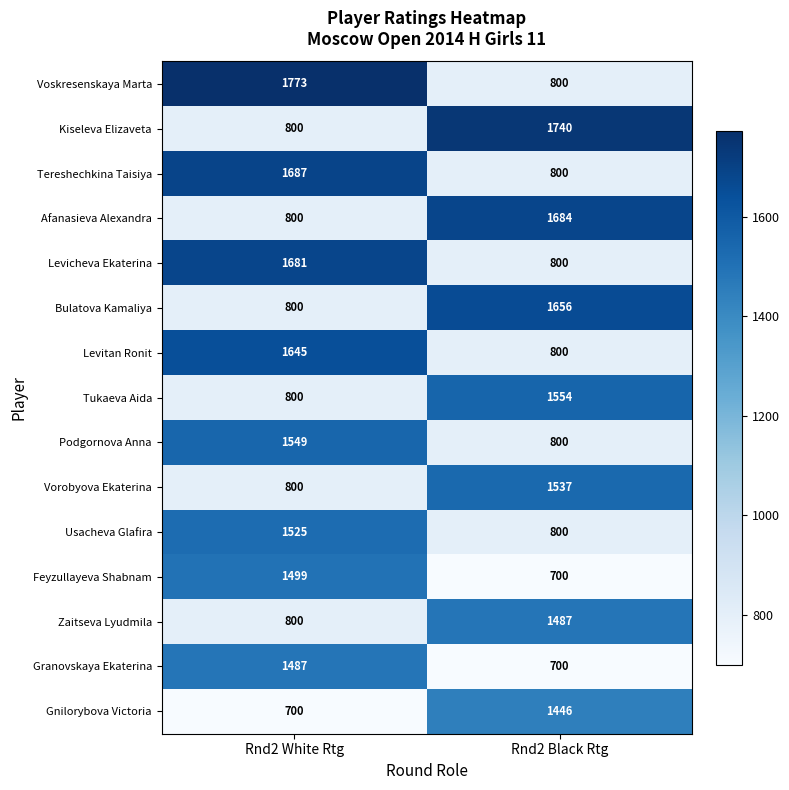

Rank the categories by Kiseleva Elizaveta value from highest to lowest.

Rnd2 Black Rtg, Rnd2 White Rtg